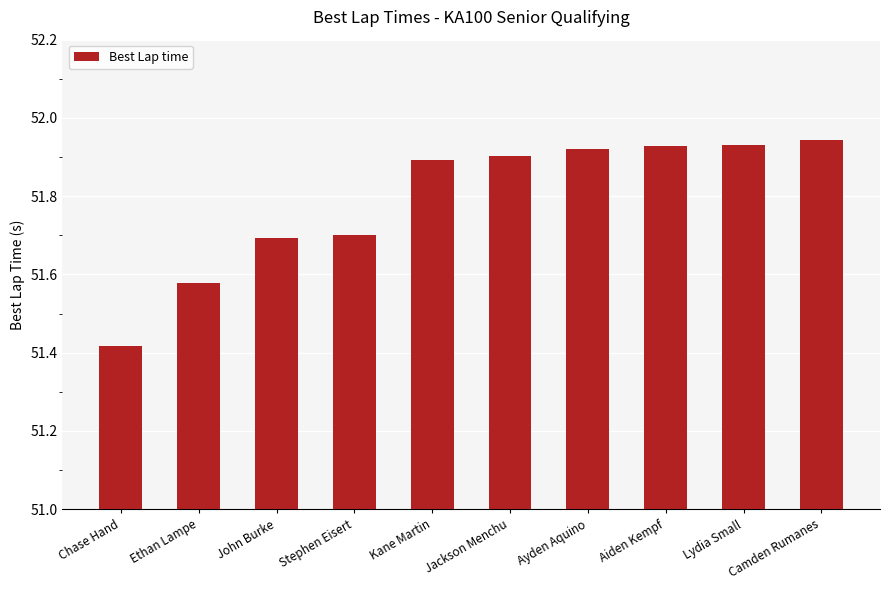

Is it true that the value at Chase Hand is 67.2?

False